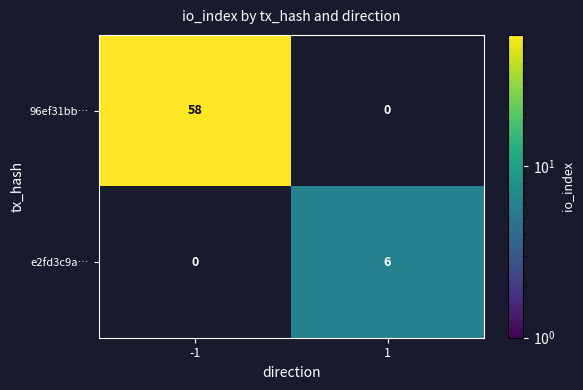

At how many categories does at least one series exceed 32?

1